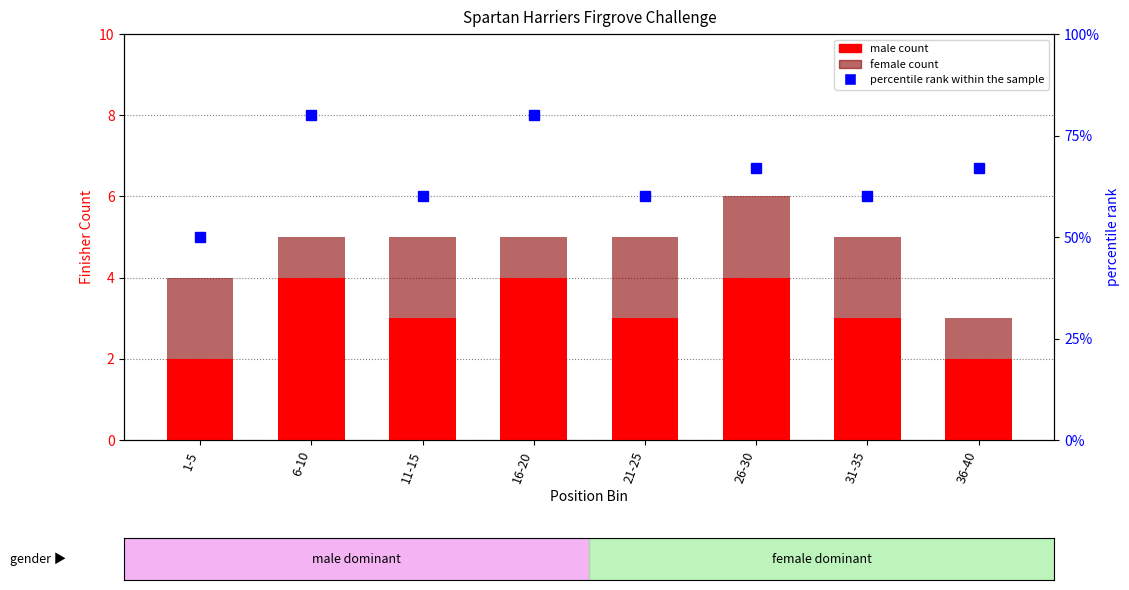

What is the difference between the highest and lowest values at 21-25?

58